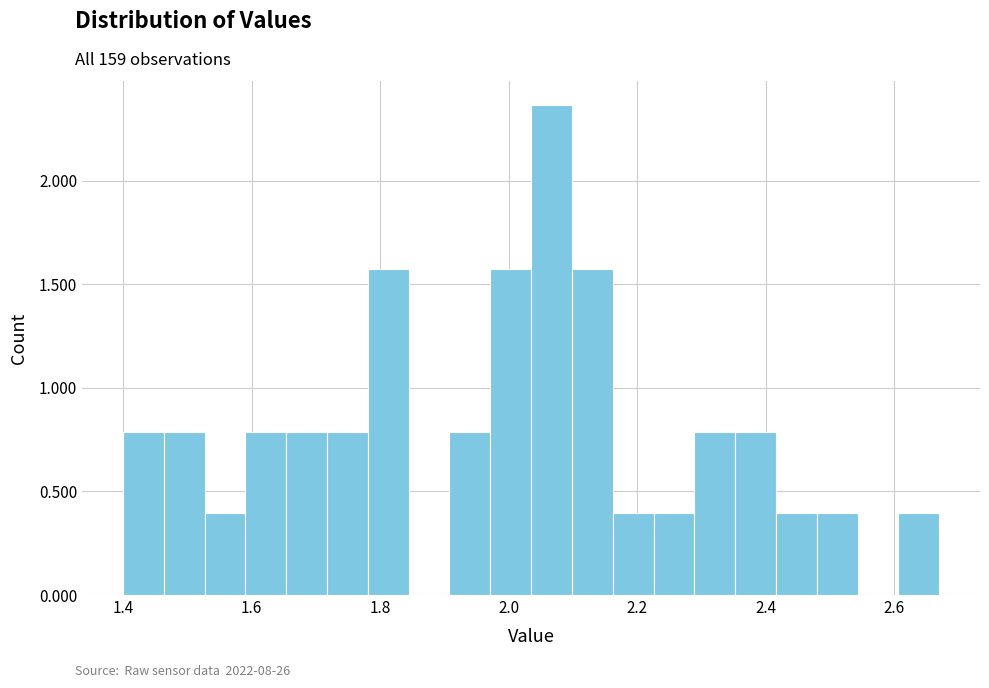

Read against the x-axis, roughly where is the centre of the tallest bar?

2.06